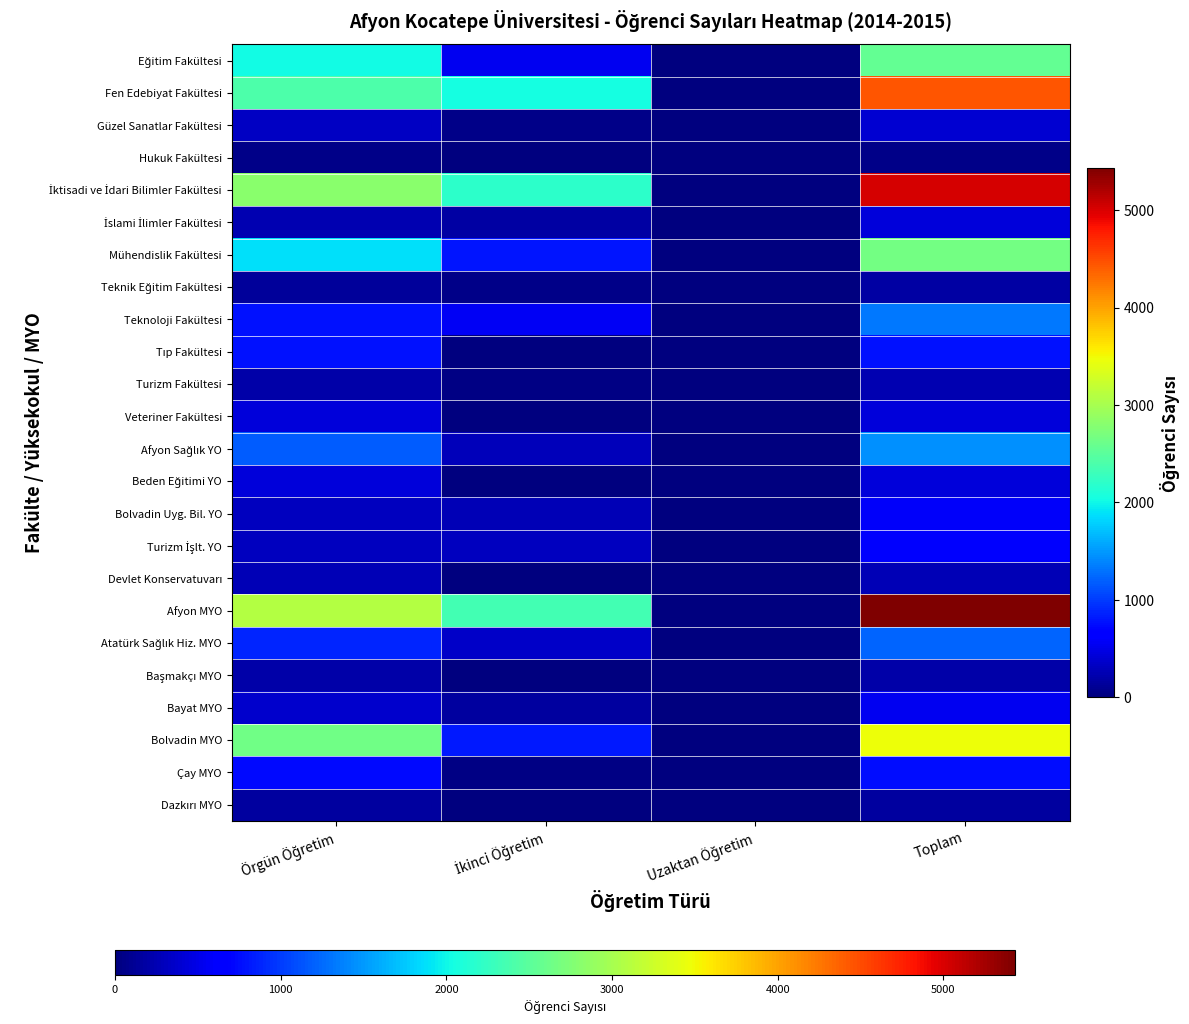

Which has a higher value, Uzaktan Öğretim or İkinci Öğretim?

İkinci Öğretim